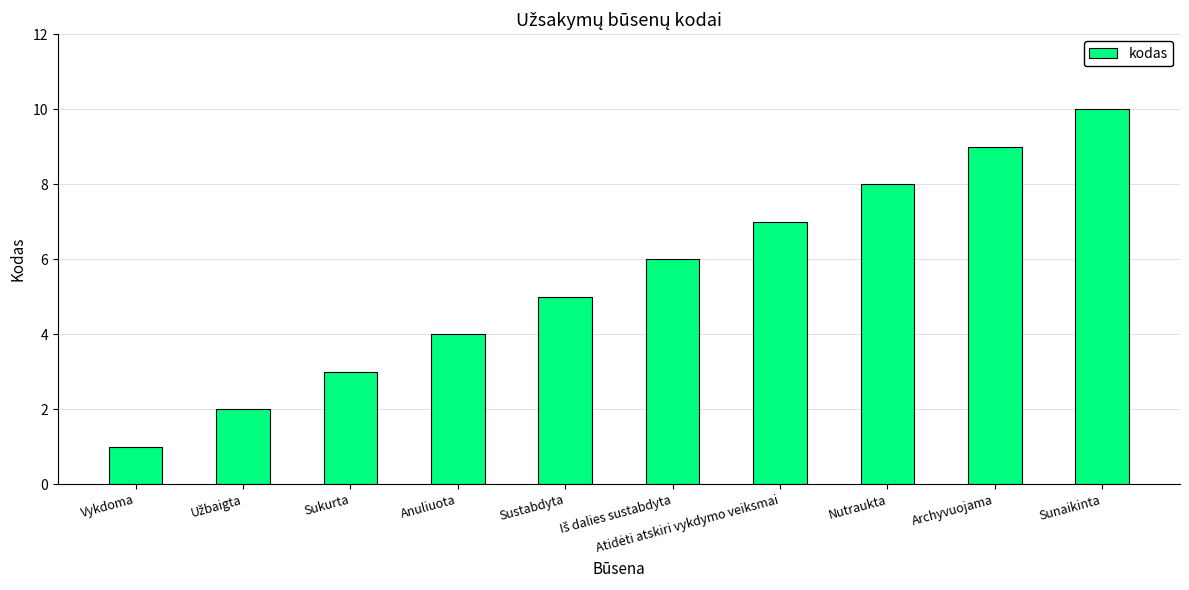

What is the label of the 4th bar from the left?

Anuliuota